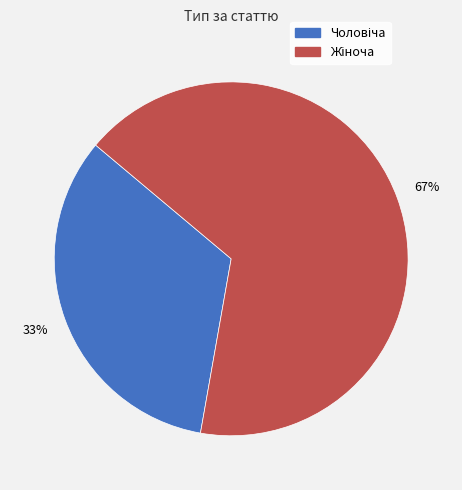

Does any single category account for the majority?

Yes